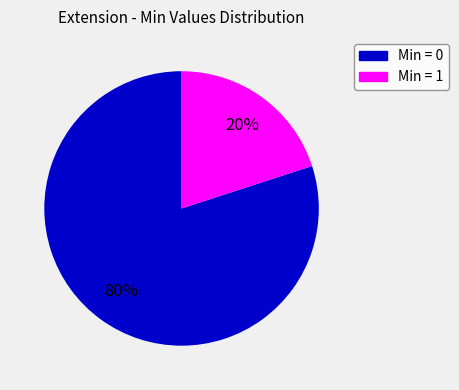

Is there a majority slice in this chart?

Yes